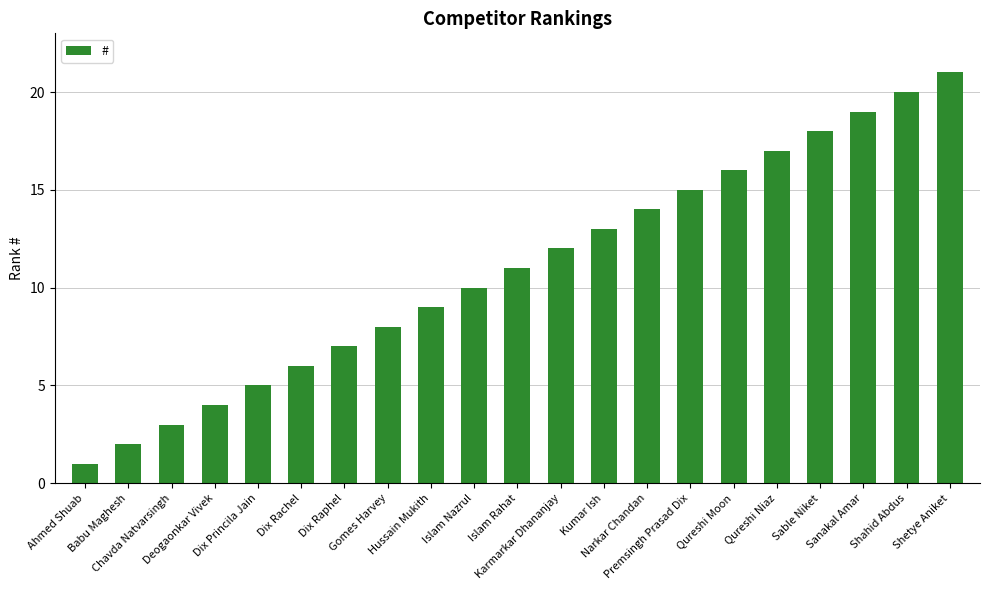

Between Shetye Aniket and Hussain Mukith, which is larger?

Shetye Aniket